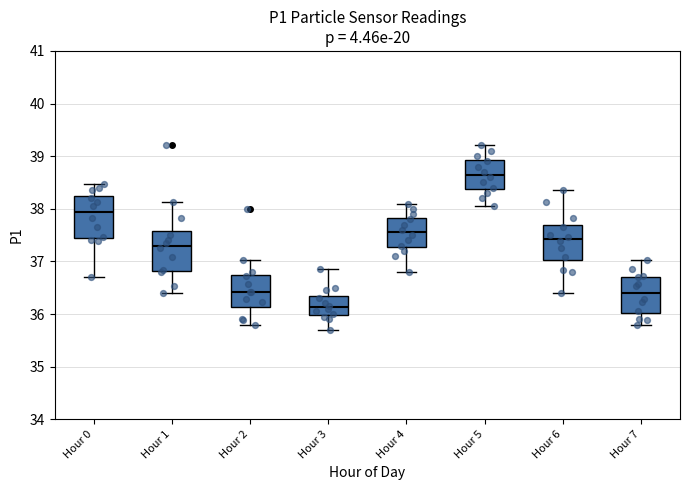

Where does the lower whisker of the box for Hour 3 end on the y-axis? The values are not printed on the chart, so give them approximately, as read against the axis.

35.7